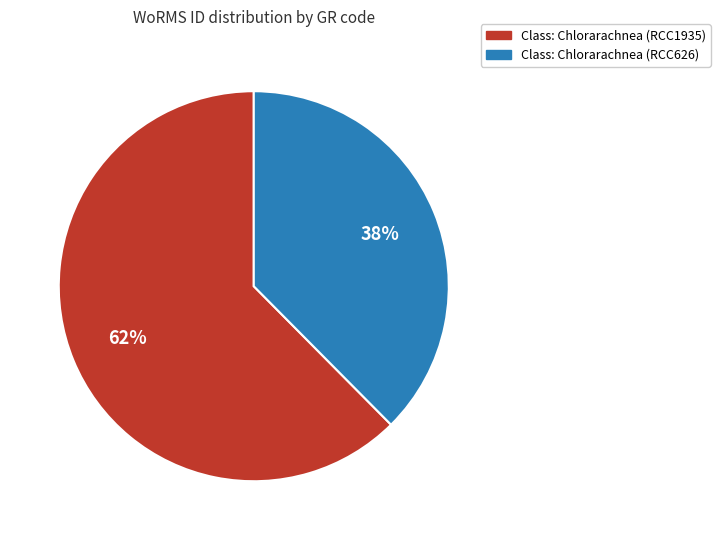

To the nearest percent, what is the average slice percentage?

50%